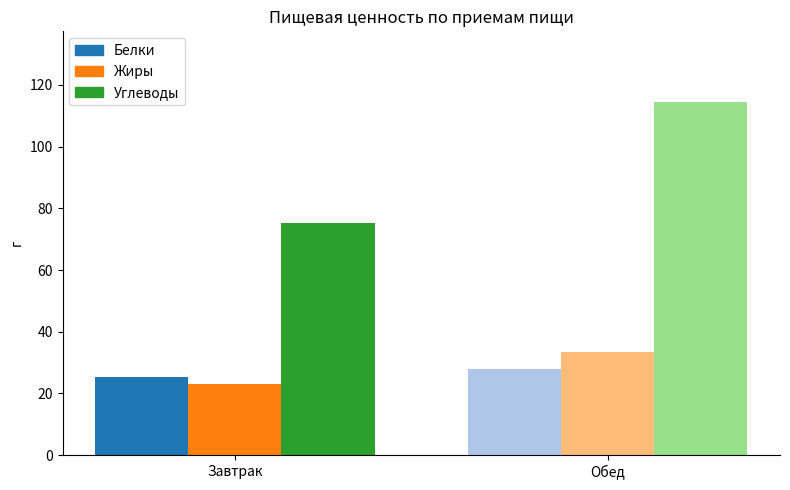

What is the greatest value displayed?

114.5